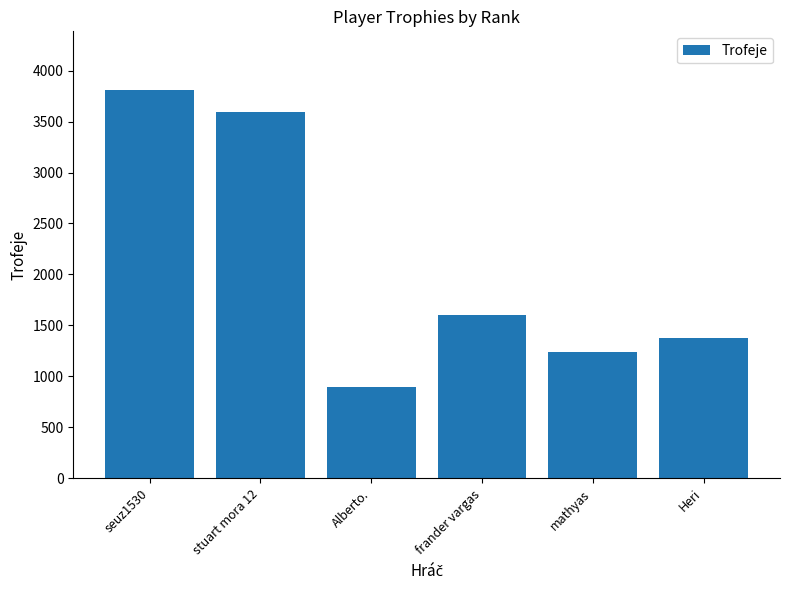

Reading right to left, transcribe all the data shown in this chart.

1372	1242	1600	900	3594	3813